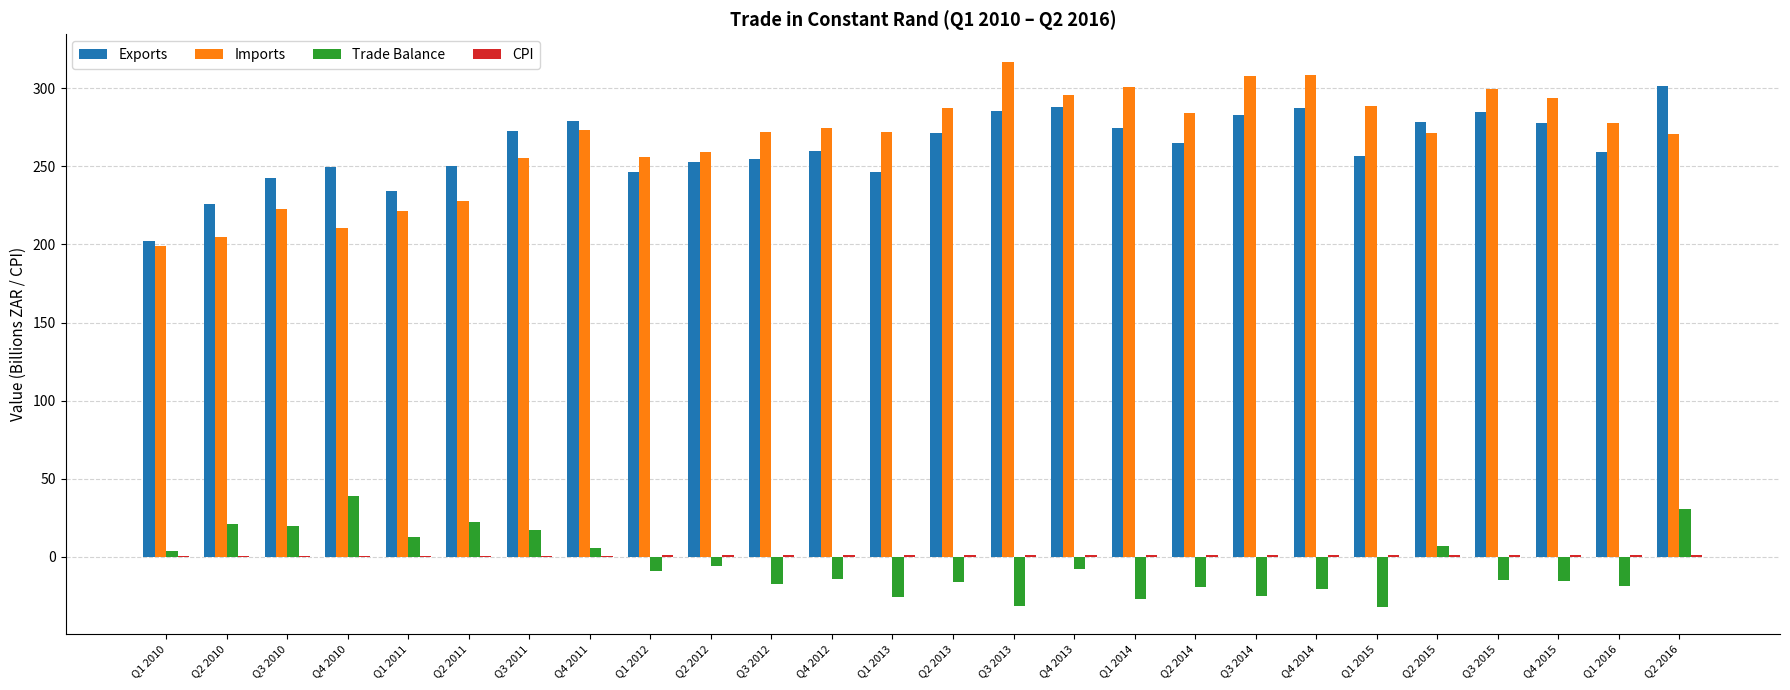

Which series changed the most between Q2 2011 and Q2 2013?

Imports